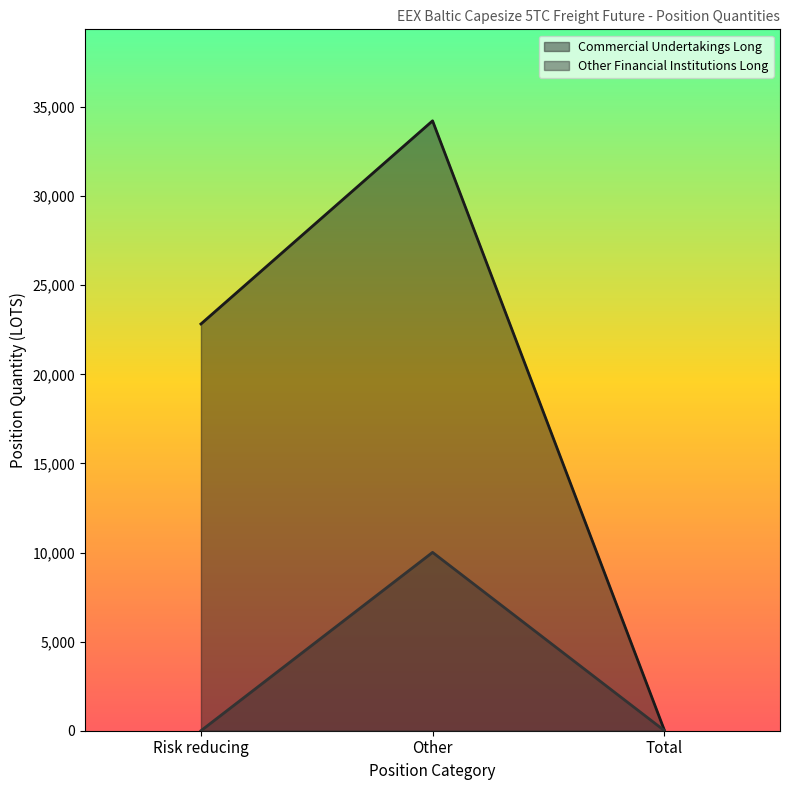

Reading left to right, list all the values displayed in this chart.

Commercial Undertakings Long: Risk reducing=22827.8	Other=34228.6	Total=54.8
Other Financial Institutions Long: Risk reducing=0.0	Other=10009.6	Total=16.0